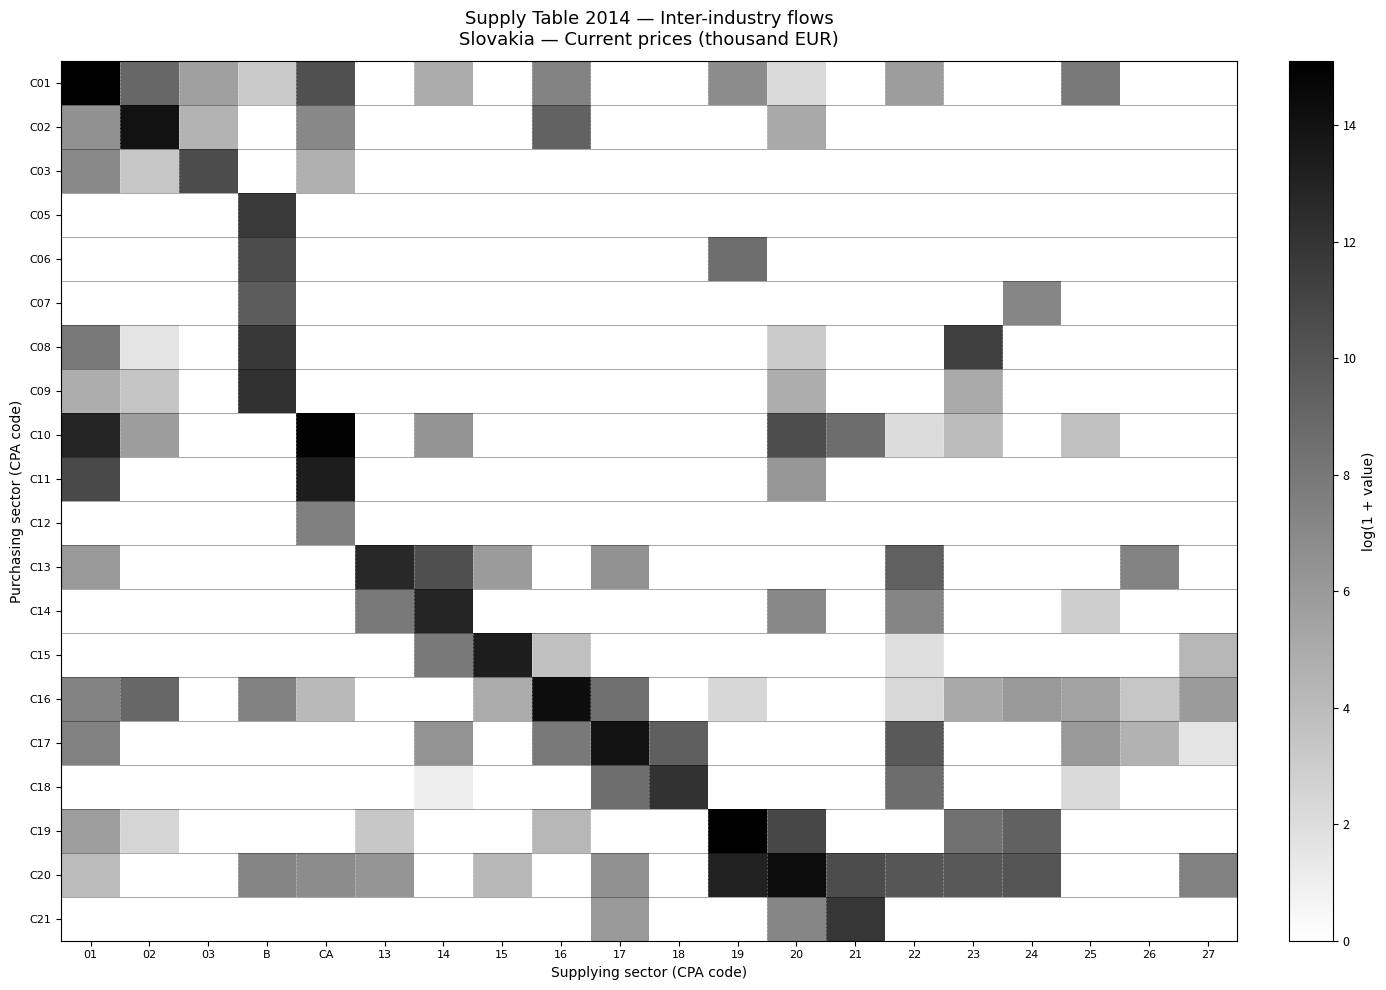

What is the maximum value shown in the chart?

15.1